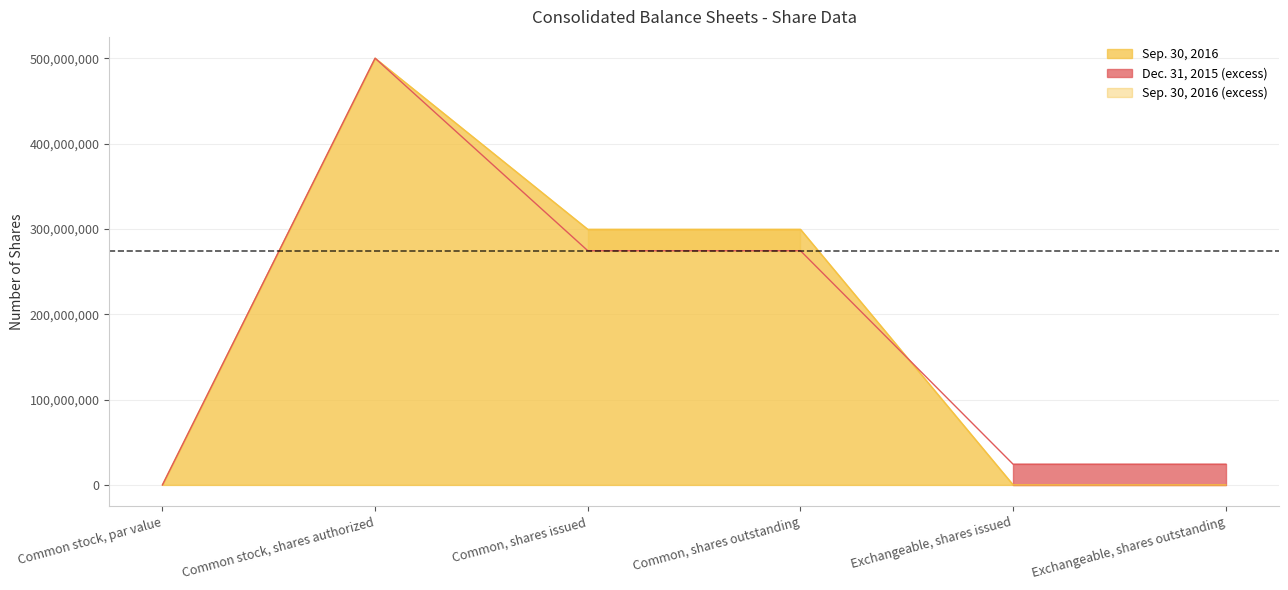

Which category has the highest value in the Sep. 30, 2016 series?

Common stock, shares authorized